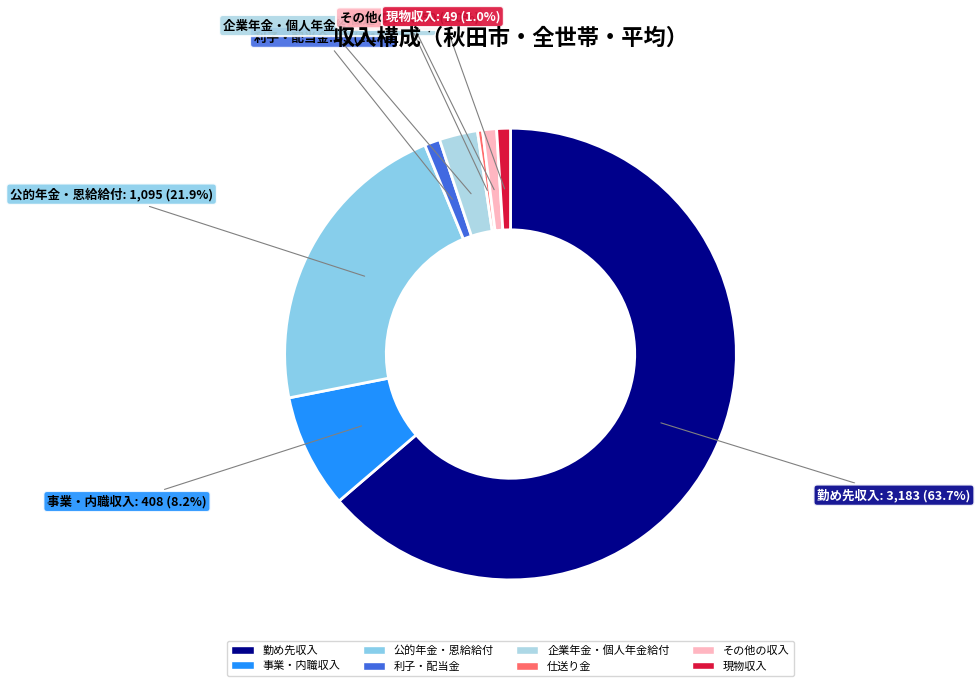

Which category accounts for the majority?

勤め先収入